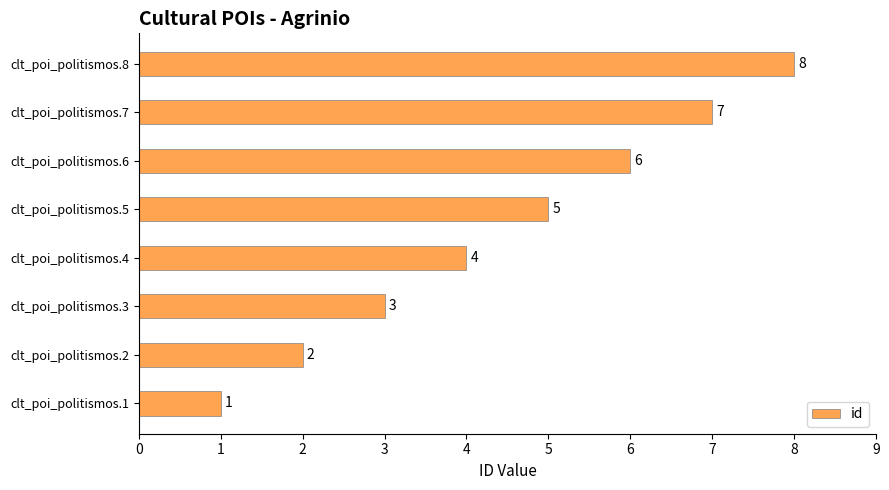

How many values are between 3 and 7?

5